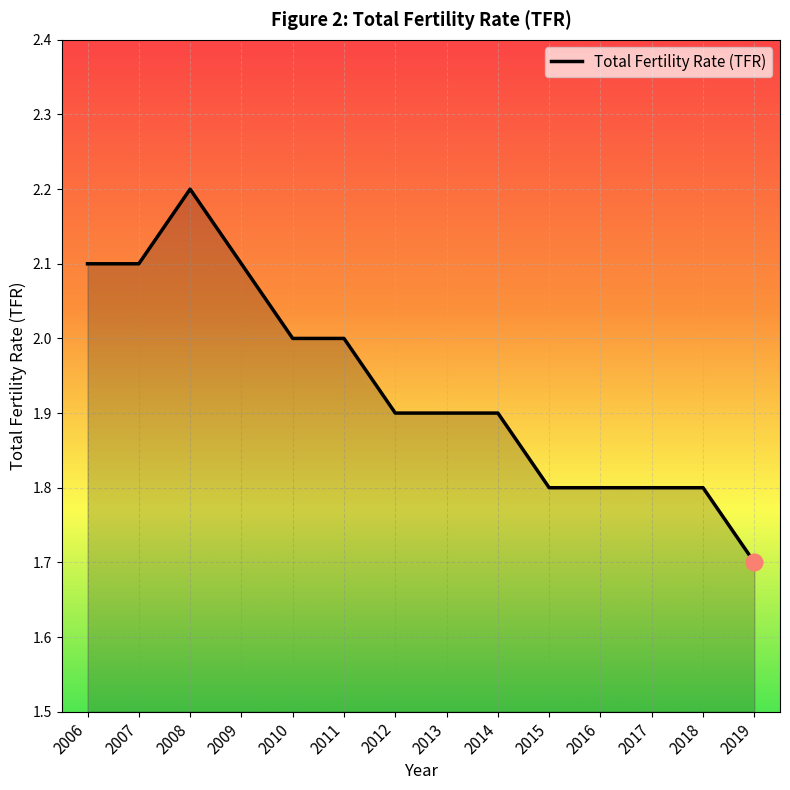

True or false: the data shows 2.0 at 2010.

True